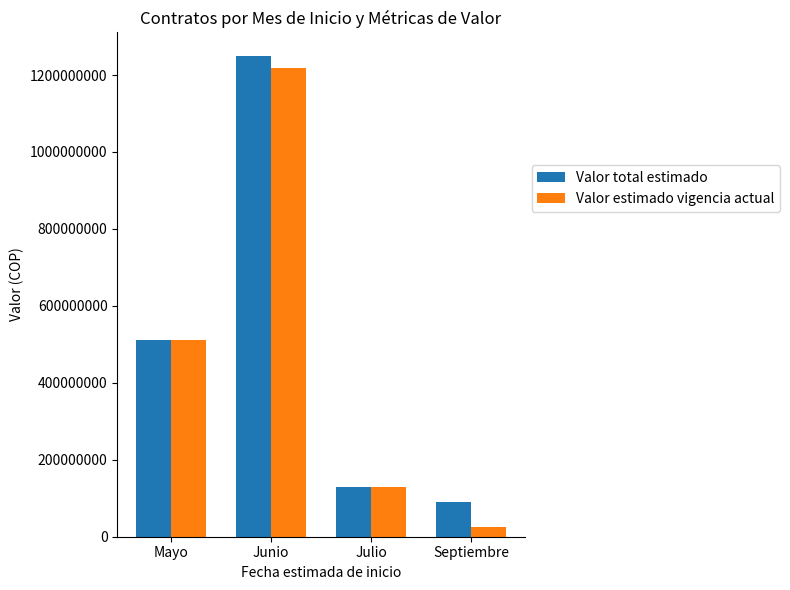

What is the approximate value of Valor total estimado at Septiembre, to the nearest 100?

90000000